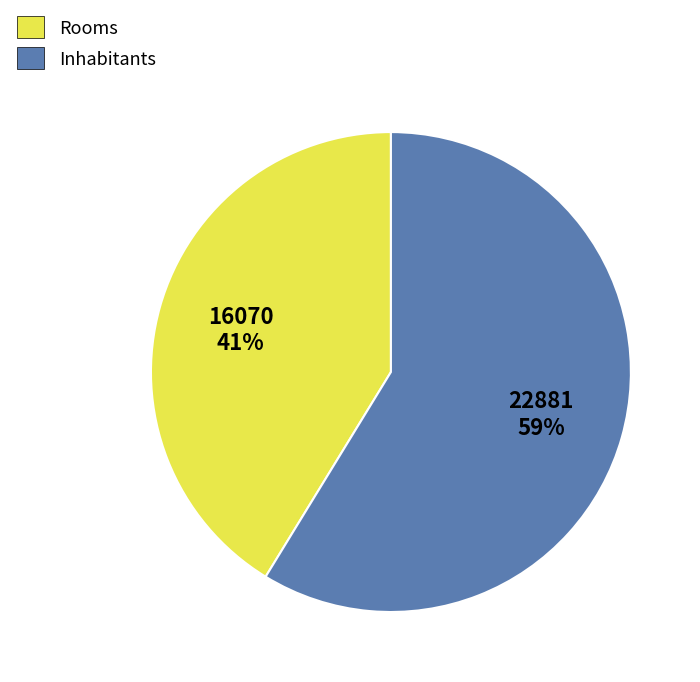

Rank the categories by value from highest to lowest.

Inhabitants, Rooms